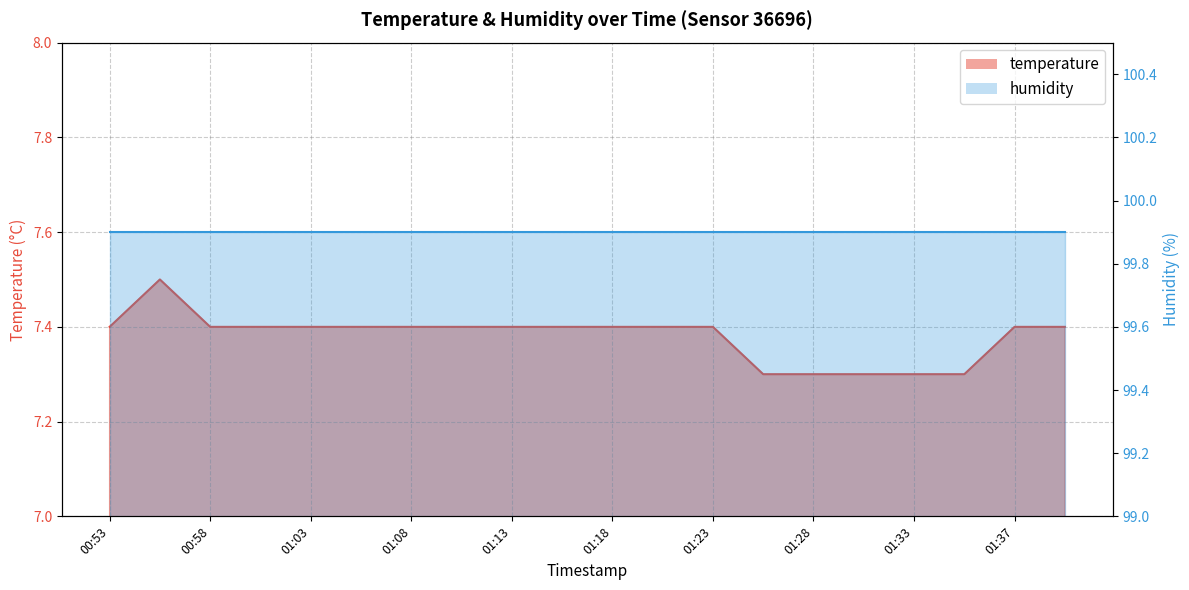

What is the label of the 3rd point from the right?

01:35